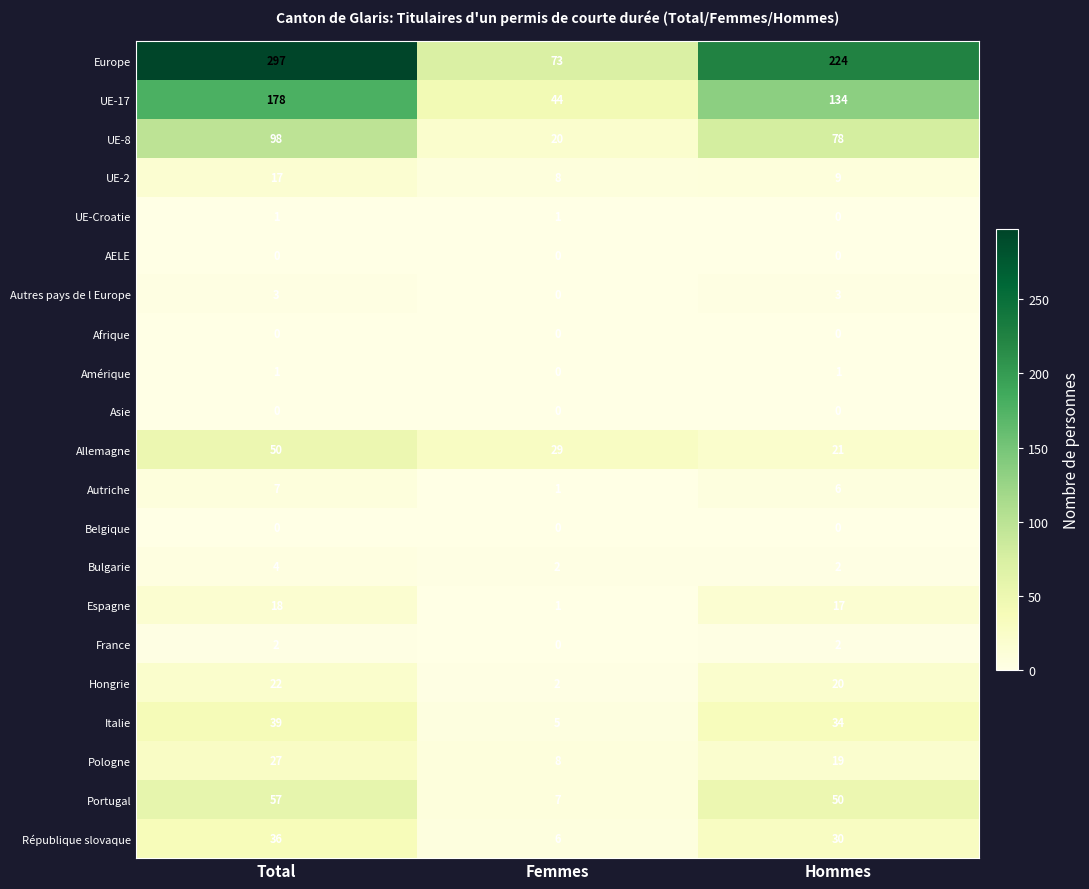

Which label corresponds to the largest value in the chart?

Total